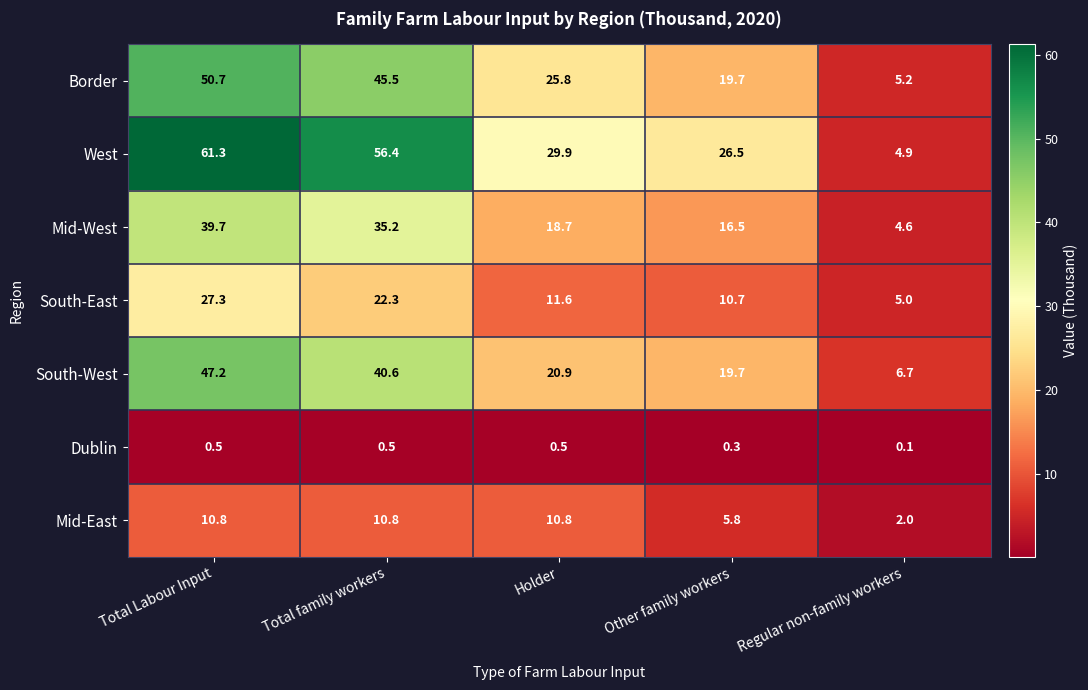

Is it true that West equals 6.4 at Regular non-family workers?

False